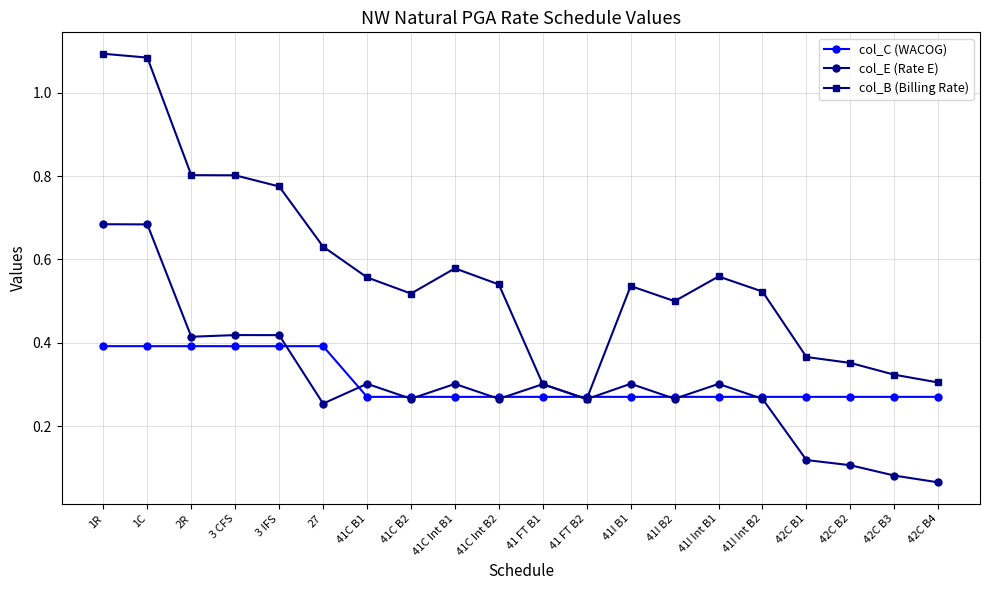

What is the difference between the col_B (Billing Rate) values at 41C B2 and 42C B3?

0.2